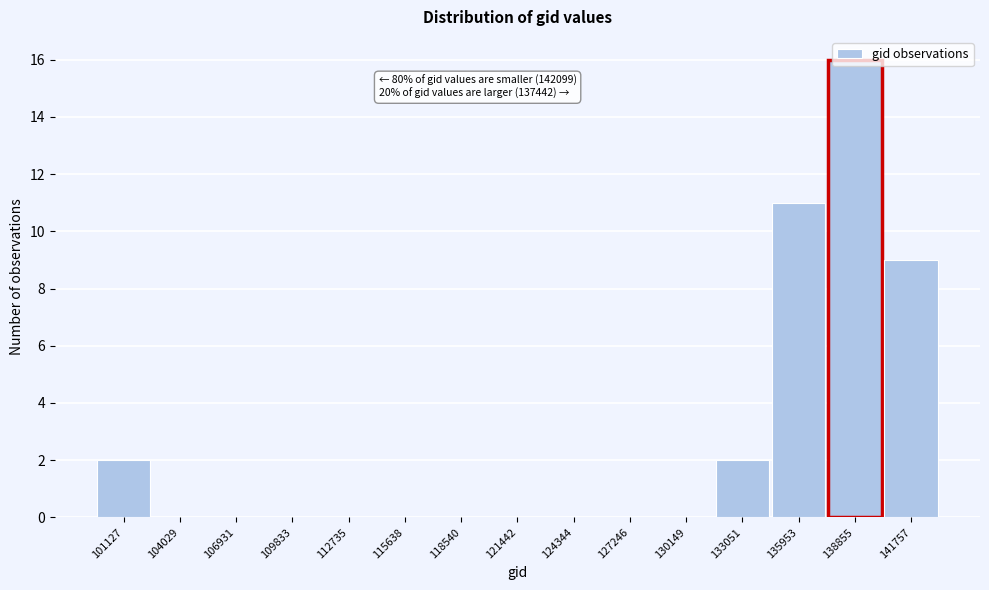

The value at 121442 is 11. True or false?

False